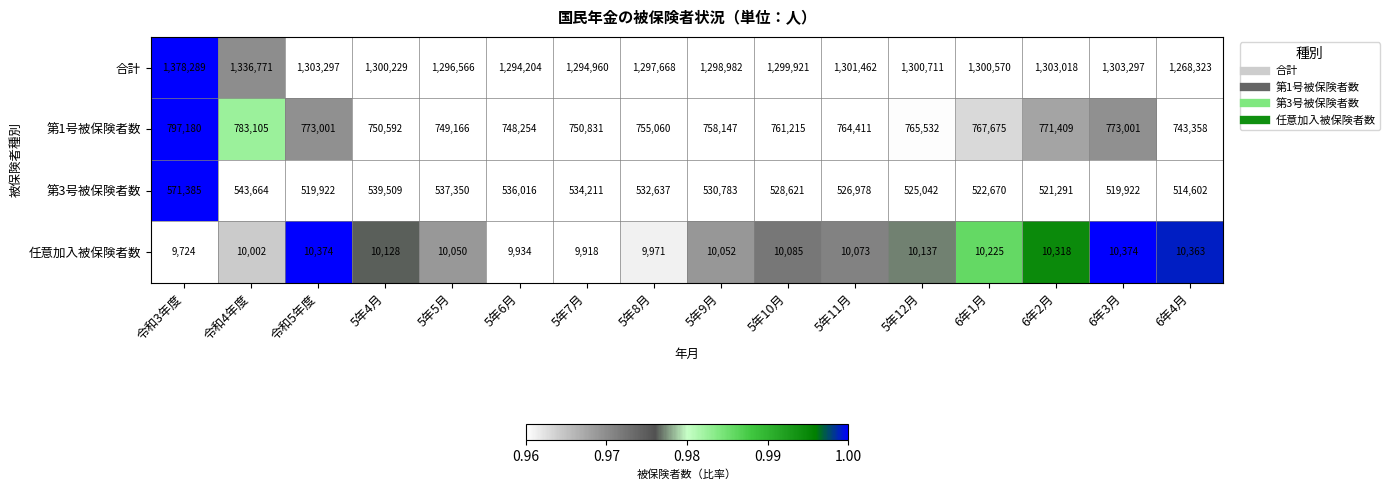

The 第3号被保険者数 series shows 537350 at 5年5月. True or false?

True